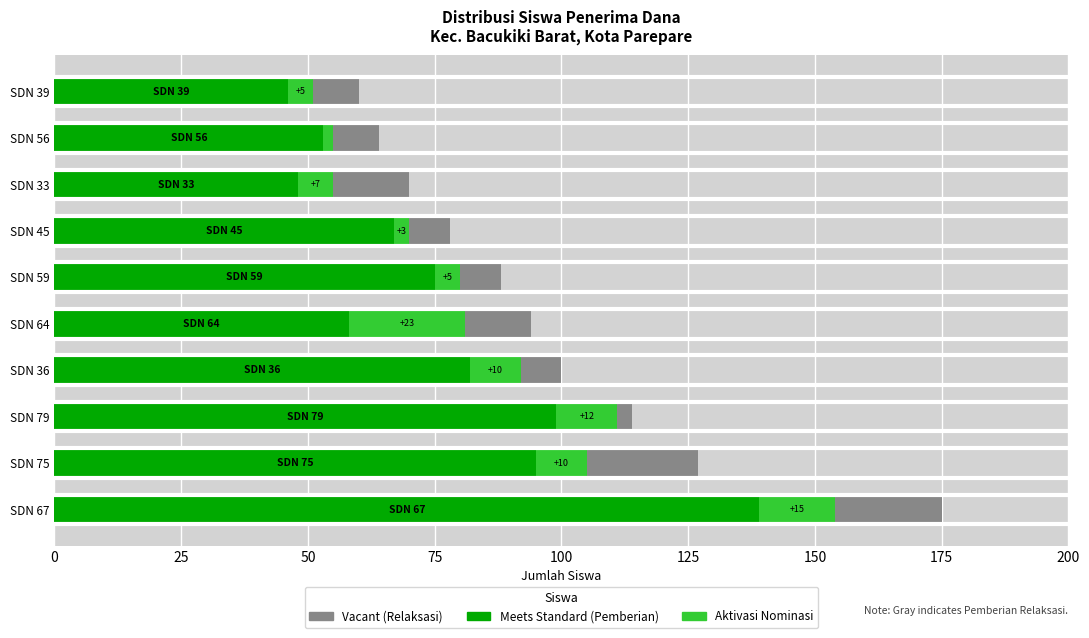

At which category is the sum across all series the highest?

SDN 67